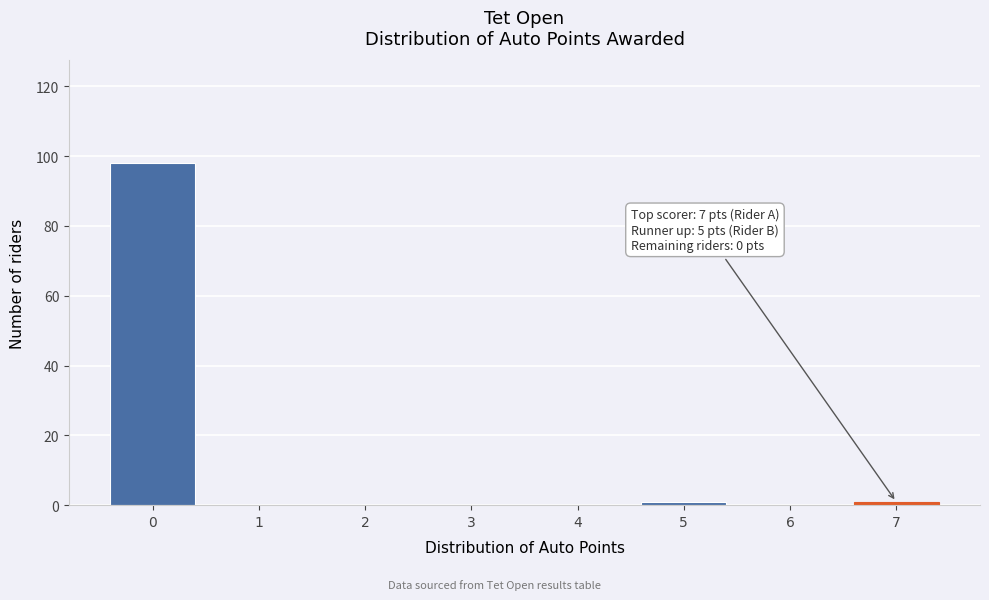

Reading left to right, what are all the values shown in this chart?

0=98	1=0	2=0	3=0	4=0	5=1	6=0	7=1